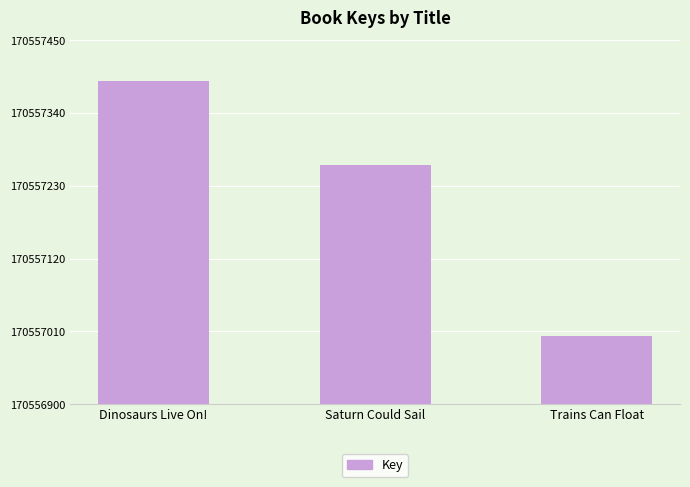

Reading left to right, list all the values displayed in this chart.

170557388	170557262	170557003